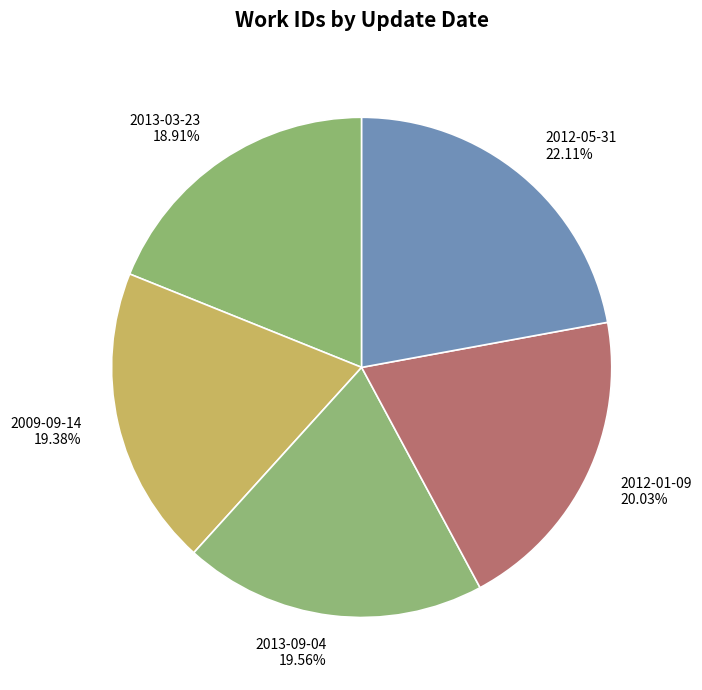

Combined, what portion of the pie is 2009-09-14 and 2012-01-09?

39.4%